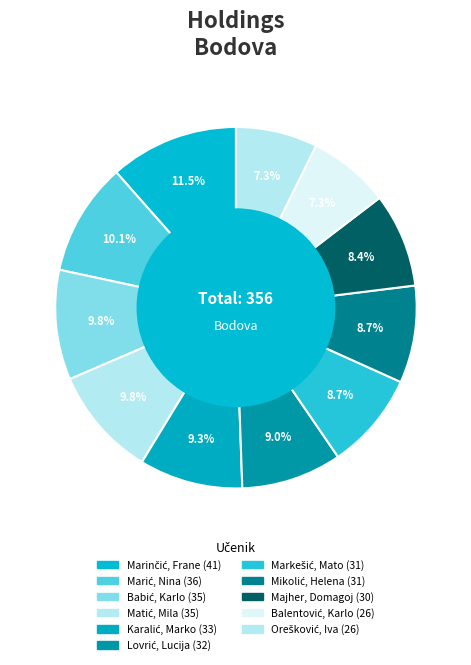

How much of the chart is everything except Majher, Domagoj?

91.6%